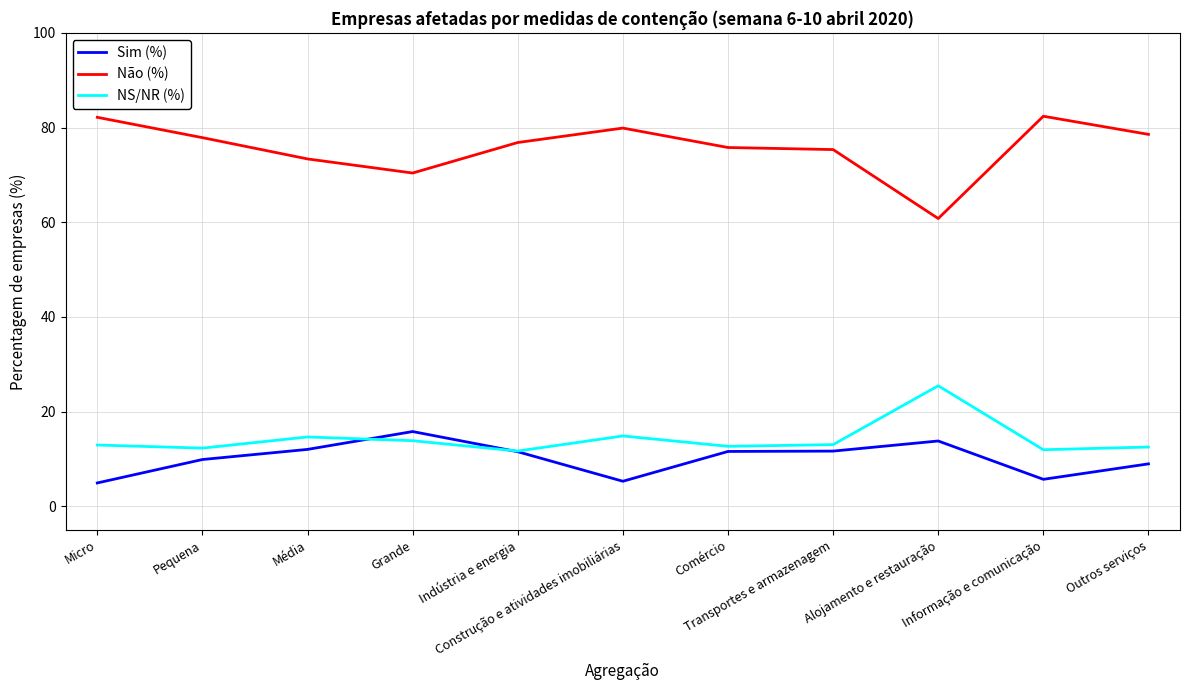

After their last crossing, which series has the higher values: NS/NR (%) or Sim (%)?

NS/NR (%)